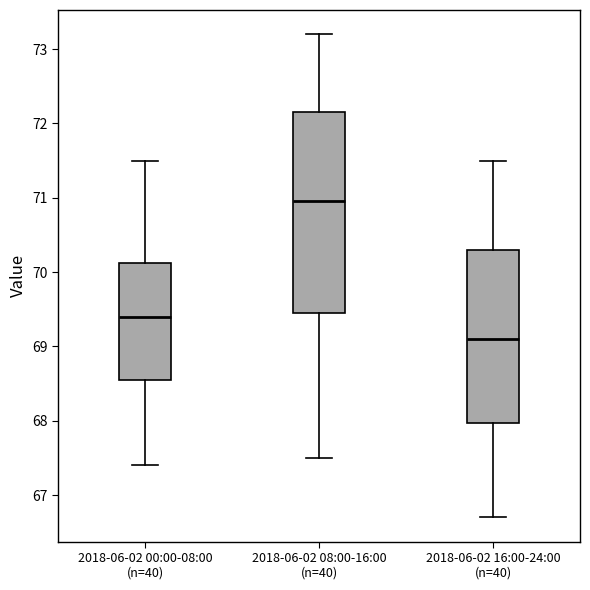

Which box is the tallest, from its lower edge to its upper edge?

2018-06-02 08:00-16:00 (n=40)